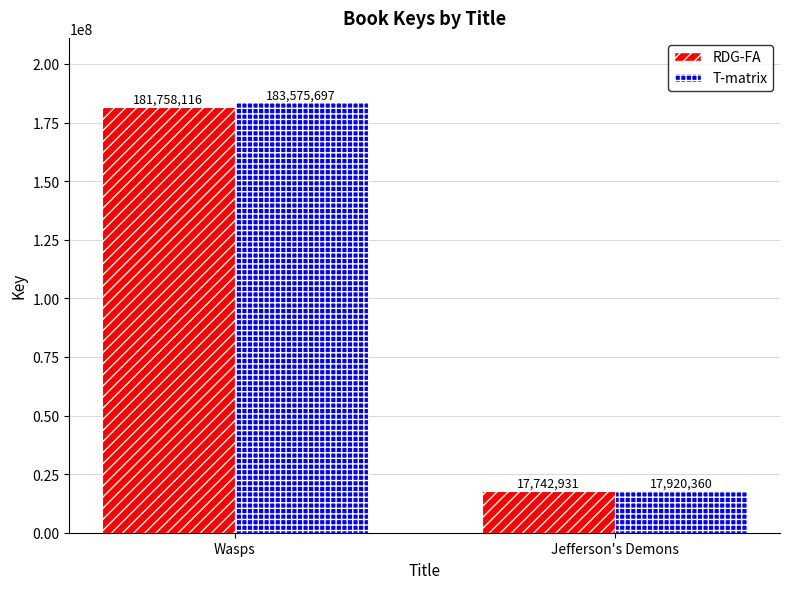

True or false: RDG-FA has a value of 181758116.0 at Wasps.

True